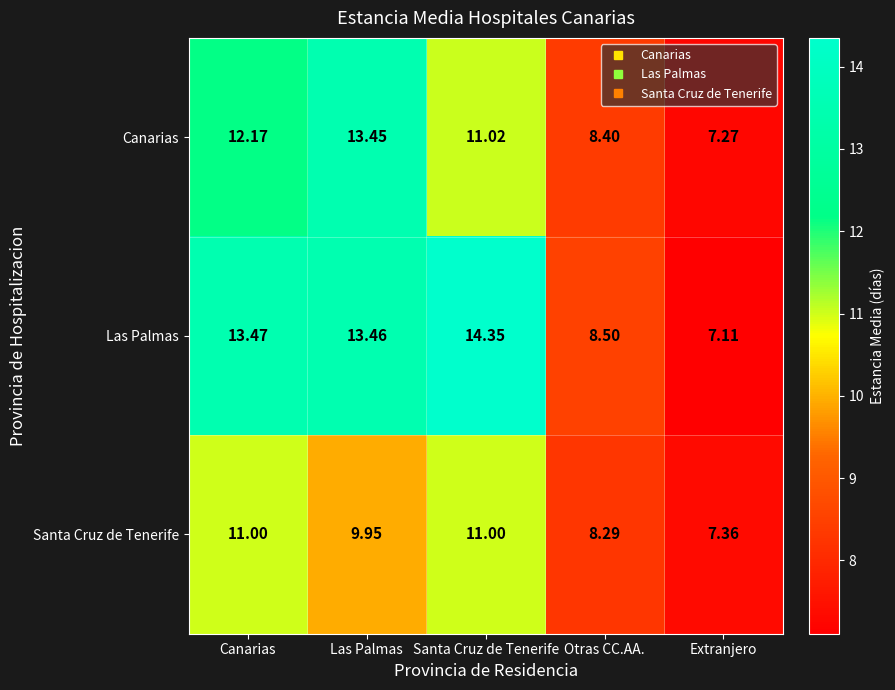

Which series has the largest total across all categories?

Las Palmas